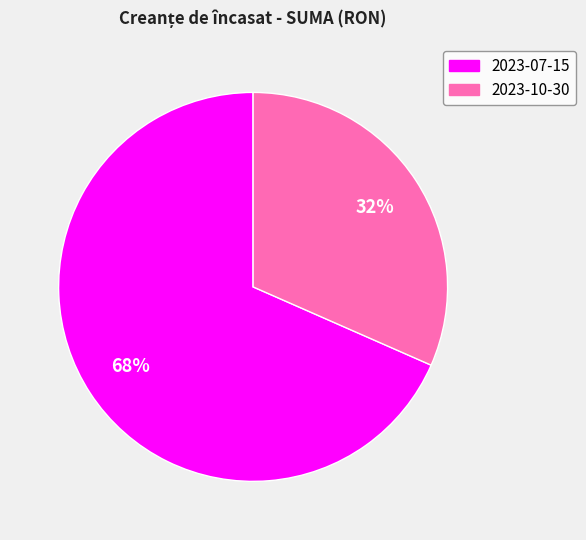

How many slices are in this pie chart?

2